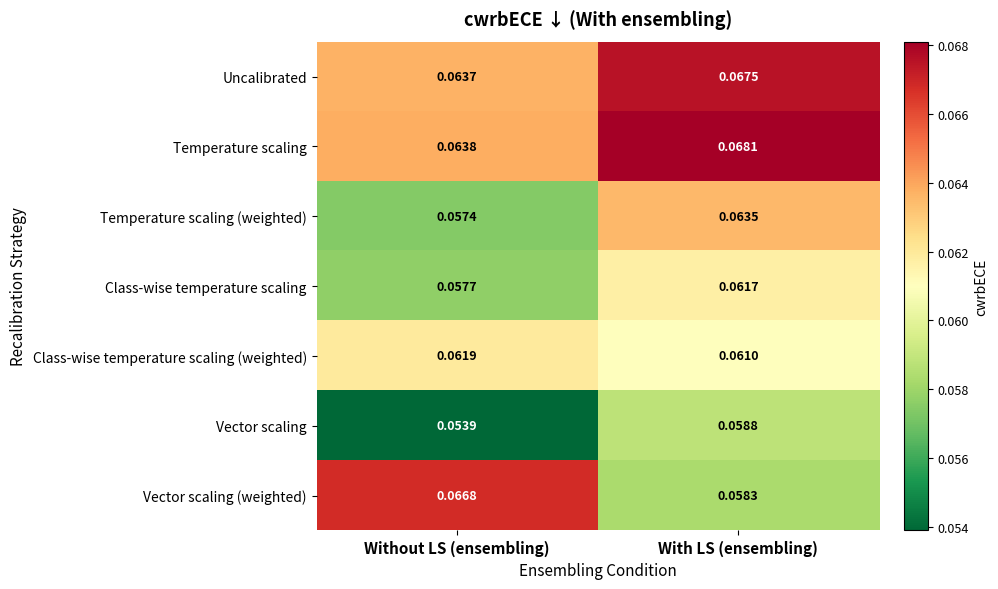

Which category has the lowest value across all series?

Without LS (ensembling)